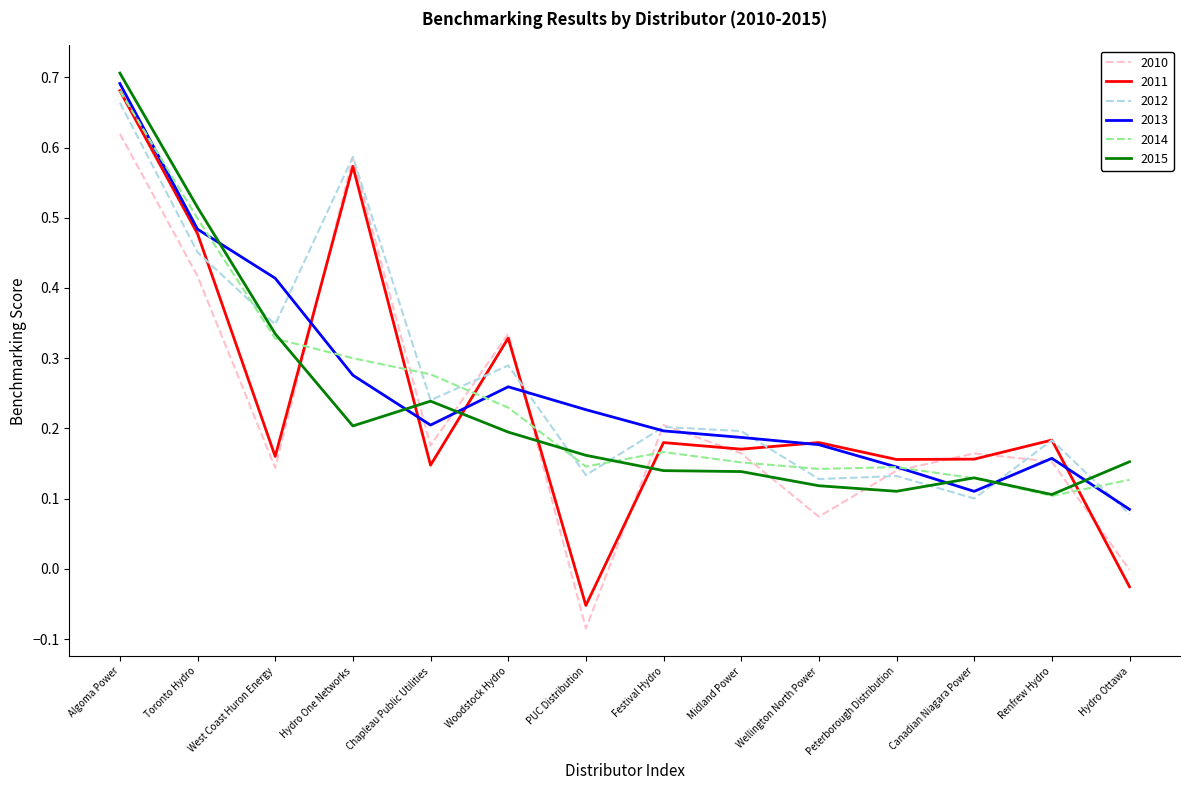

What position from the right is Hydro One Networks?

11